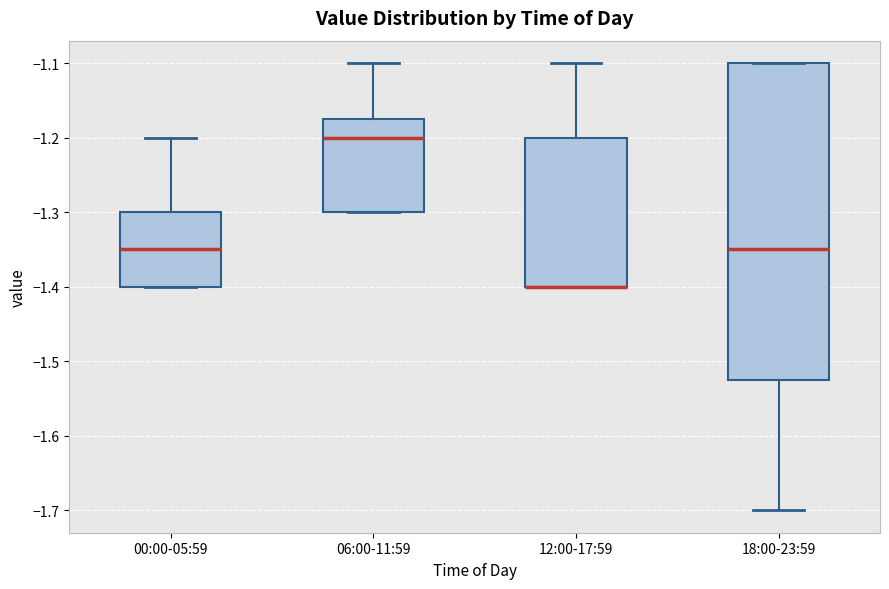

Reading left to right, transcribe this box plot: for each box, give where its median line is, the range the box spans, and where its two whiskers end, as read against the y-axis. The values are not printed on the chart, so give them approximately, as read against the axis.

00:00-05:59: median -1.35, box -1.40 to -1.30, whiskers -1.40 to -1.20
06:00-11:59: median -1.20, box -1.30 to -1.17, whiskers -1.30 to -1.10
12:00-17:59: median -1.40 (drawn on the box's lower edge), box -1.40 to -1.20, whiskers -1.40 to -1.10
18:00-23:59: median -1.35, box -1.52 to -1.10, whiskers -1.70 to -1.10